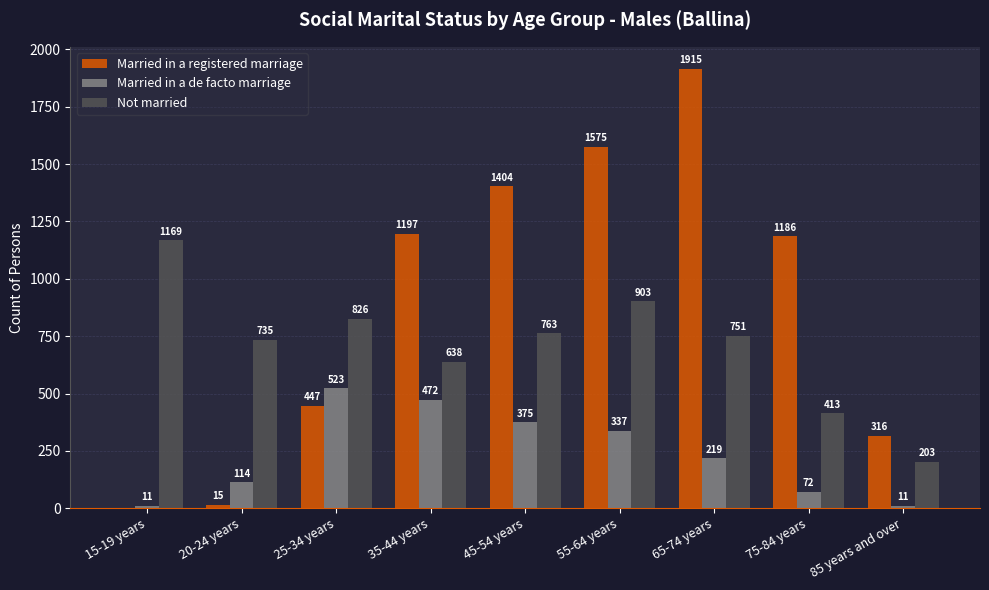

At which label does Not married reach its peak?

15-19 years